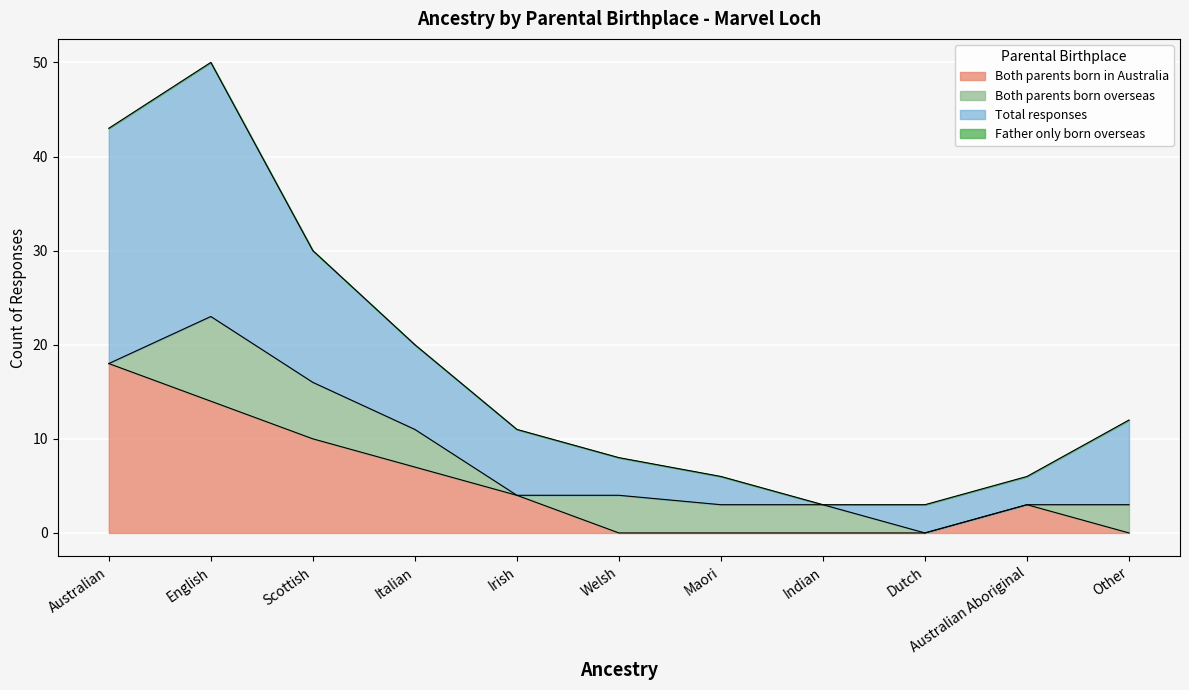

At which label is Total responses closest to 26?

Scottish